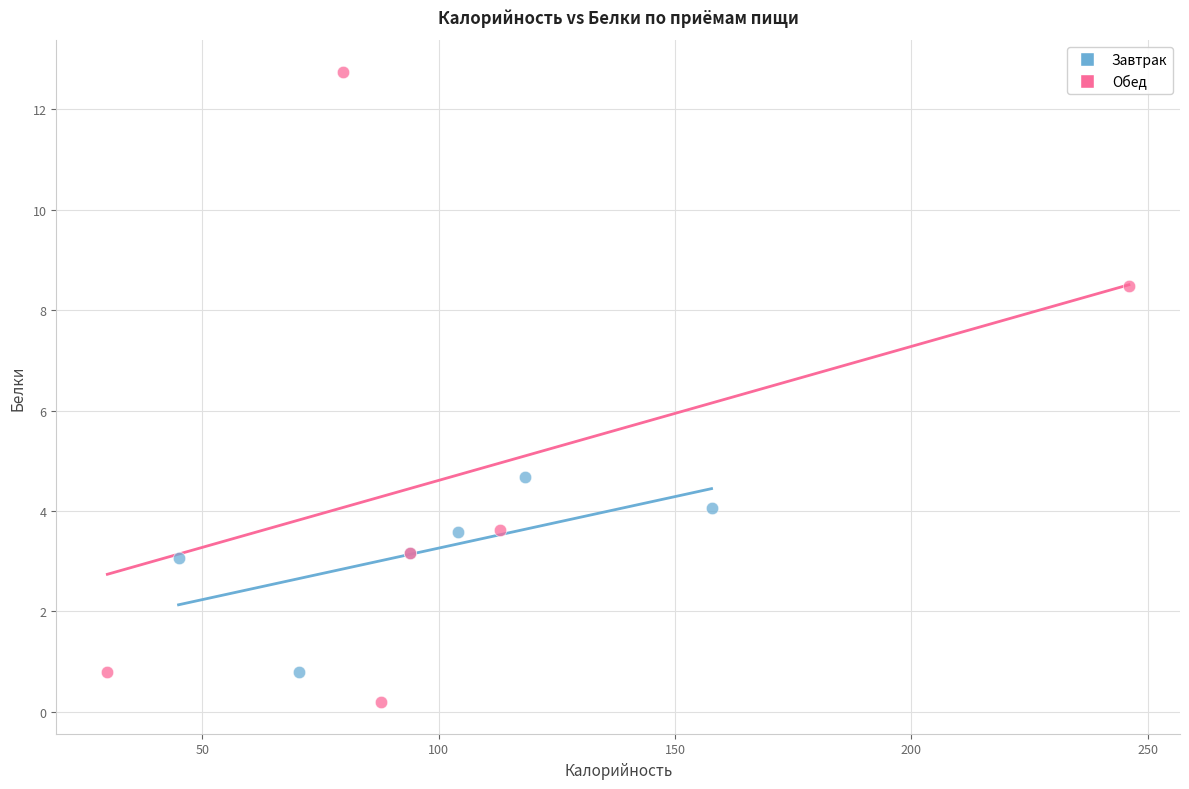

Which series reaches the maximum Y coordinate?

Обед